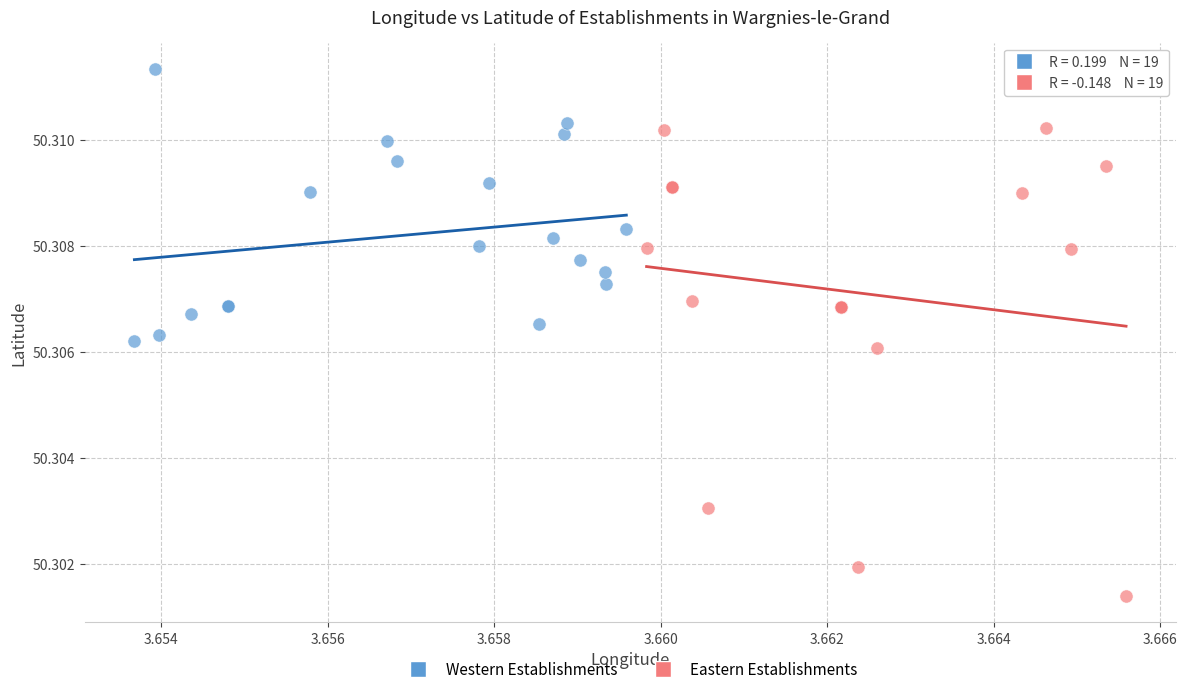

Which series has the widest spread of Y values?

Eastern Establishments